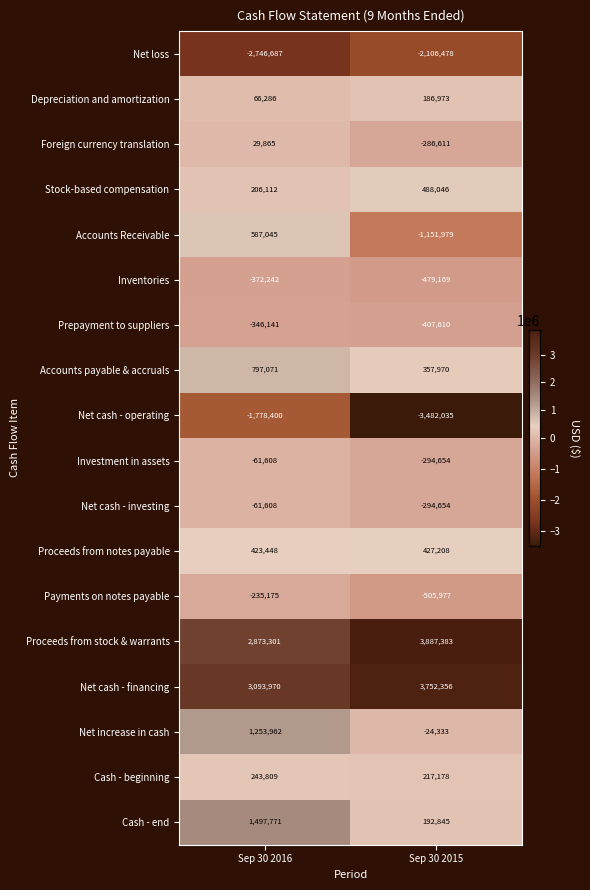

How many categories are shown in the chart?

2